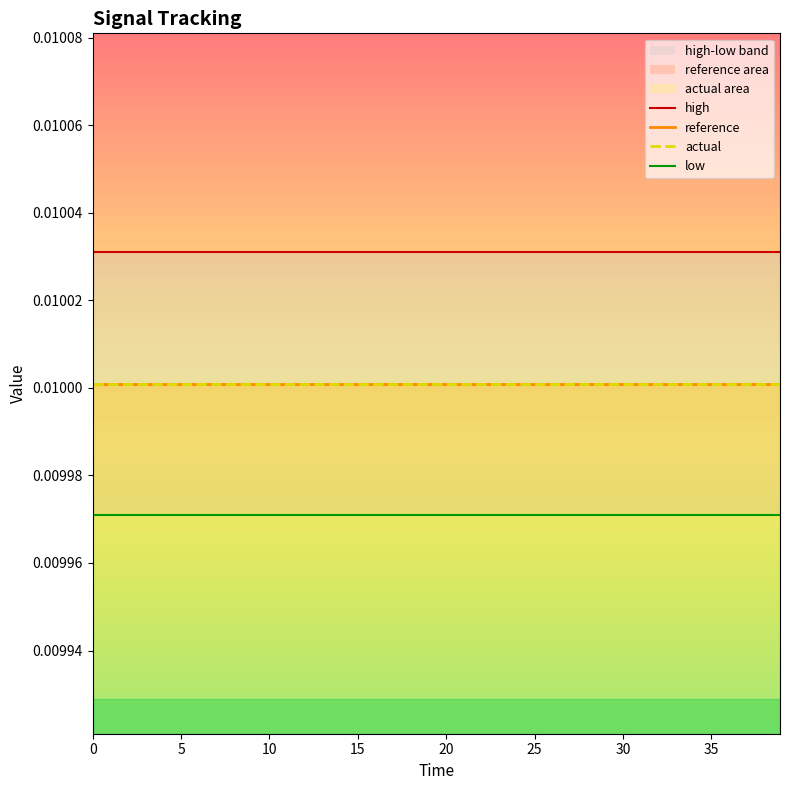

Is this an area chart (filled region under the line)?

No